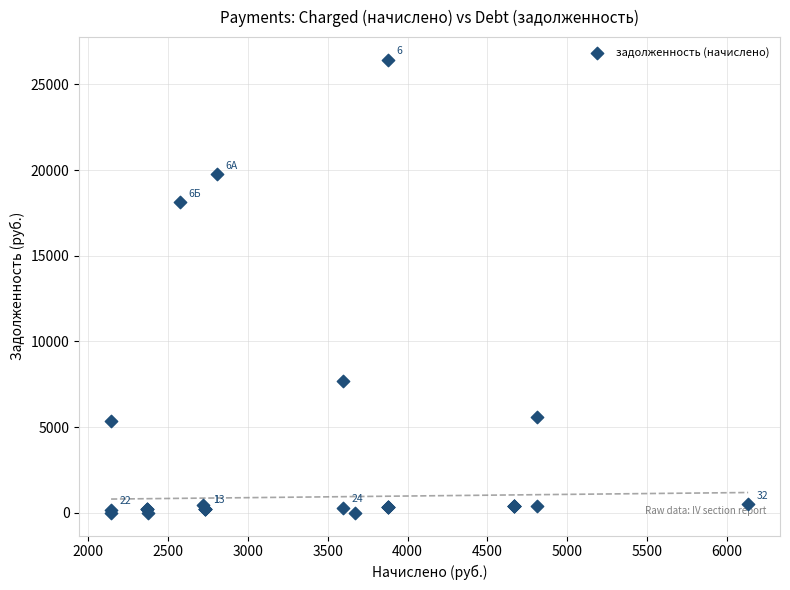

What Y value in the scatter plot is closest to 13218?

18113.0